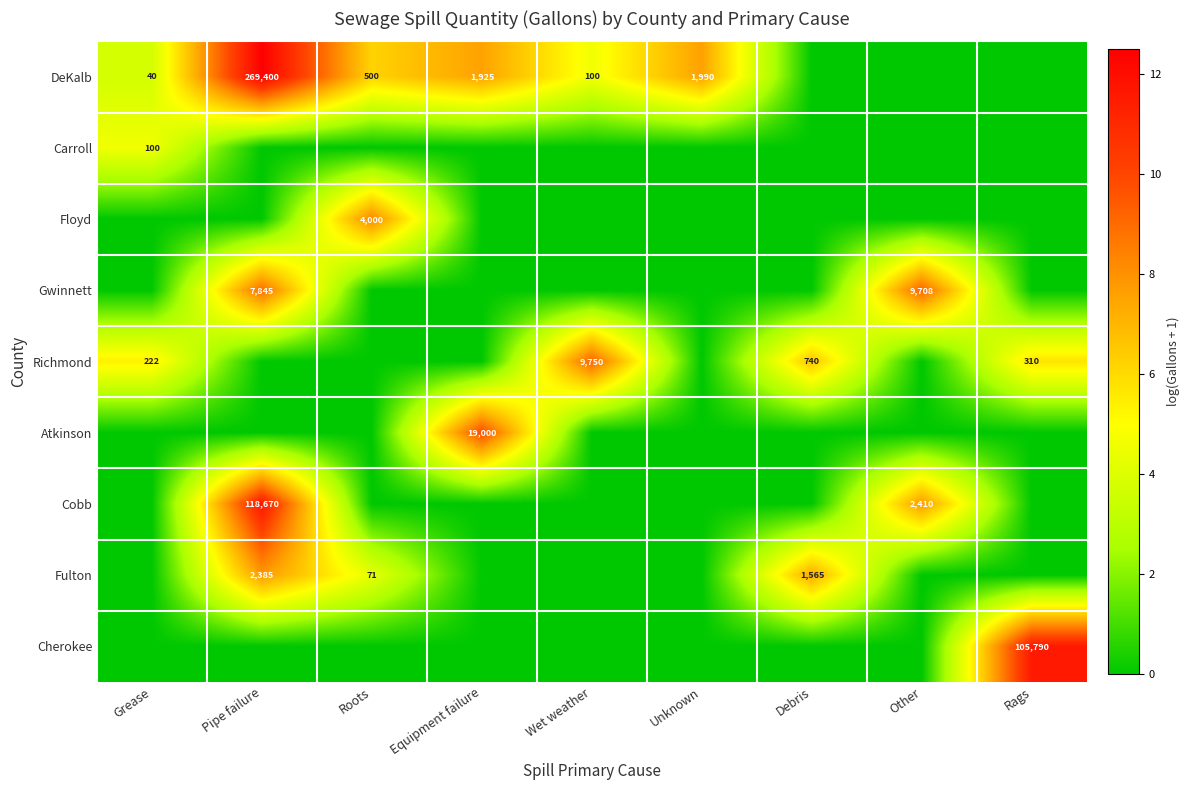

At which category does the chart reach its minimum across all series?

Debris